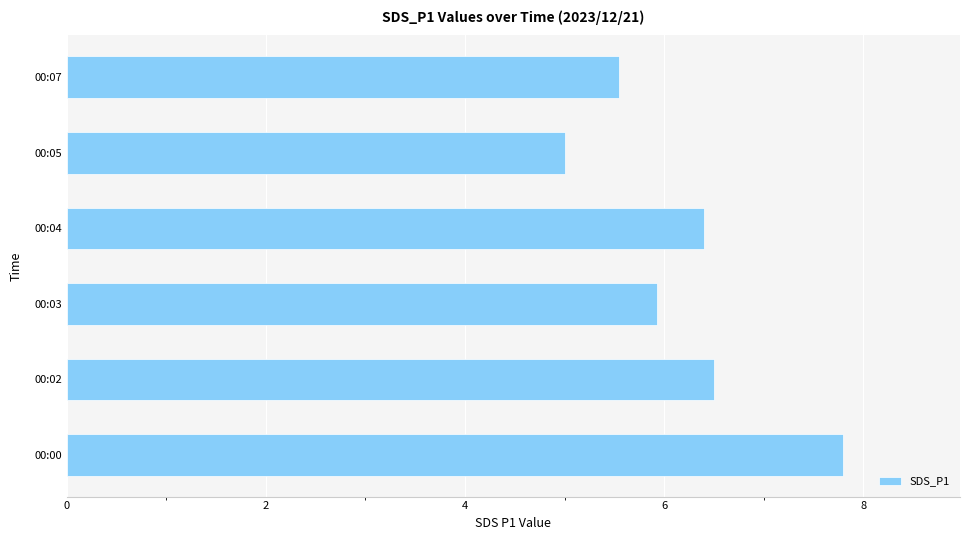

How many bars are there in total?

6